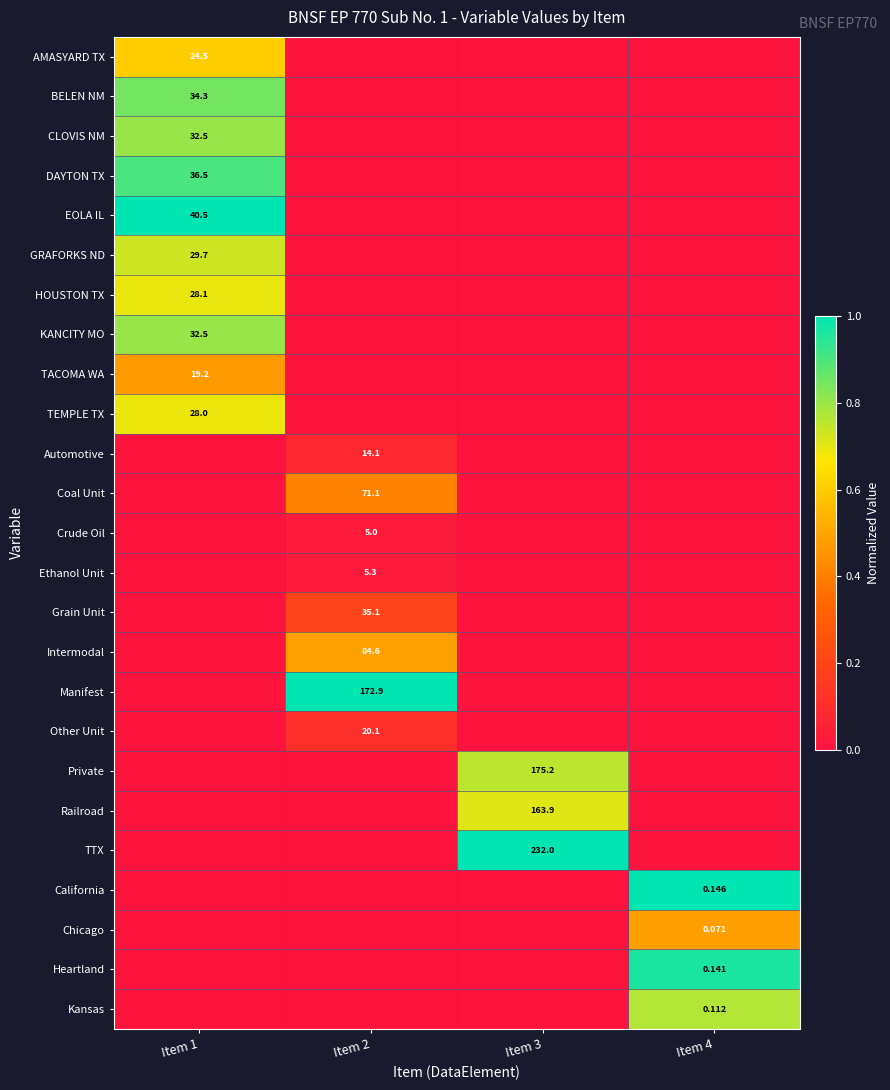

At Item 1, list the series in order from largest to smallest.

EOLA IL, DAYTON TX, BELEN NM, CLOVIS NM, KANCITY MO, GRAFORKS ND, HOUSTON TX, TEMPLE TX, AMASYARD TX, TACOMA WA, Automotive, Coal Unit, Crude Oil, Ethanol Unit, Grain Unit, Intermodal, Manifest, Other Unit, Private, Railroad, TTX, California, Chicago, Heartland, Kansas